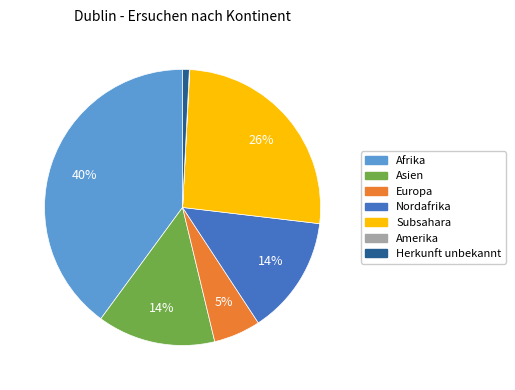

The Subsahara slice represents 26% of the pie. True or false?

True